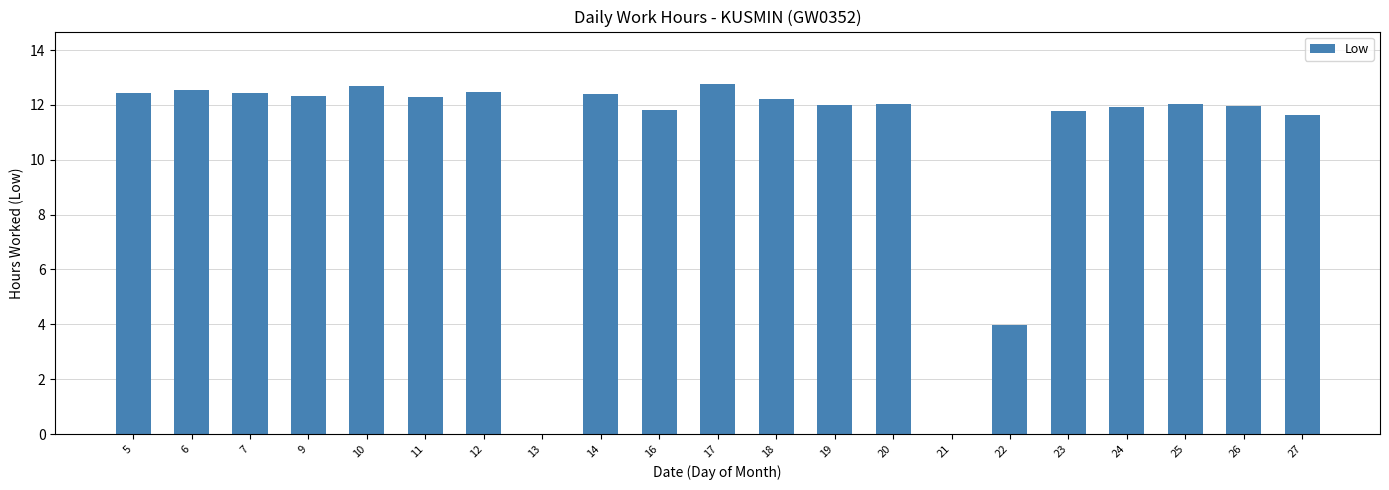

What is the greatest value displayed?

12.8